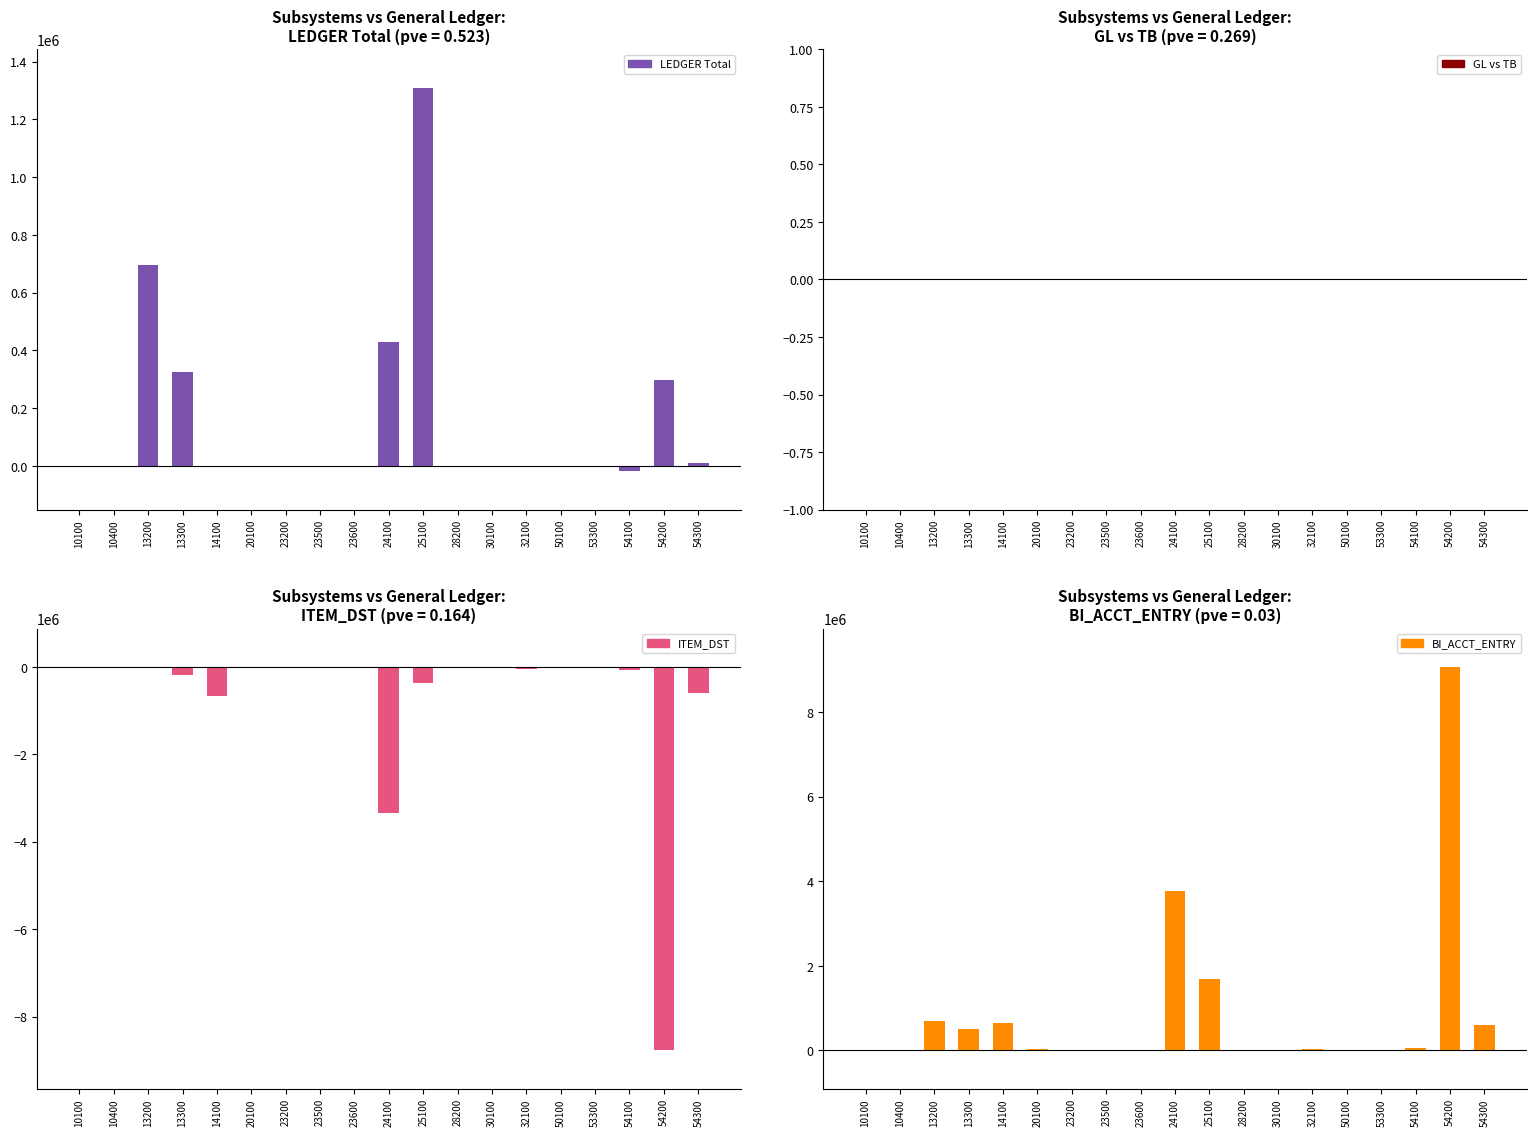

Reading left to right, extract all data points from this chart.

LEDGER Total: 0.0	26.8	697078.0	323800.0	0.0	715.2	0.0	0.0	0.0	428060.6	1309615.0	0.0	0.0	0.0	0.0	0.0	-18133.1	298746.9	9397.1
GL vs TB: 0.0	0.0	0.0	0.0	0.0	0.0	0.0	0.0	0.0	0.0	0.0	0.0	0.0	0.0	0.0	0.0	0.0	0.0	0.0
ITEM_DST: -10189.7	-498.2	-264.8	-185799.3	-656159.3	-30613.2	-10773.7	-5061.3	-24.6	-3336672.5	-370415.3	-293.9	-37.1	-38827.1	-18.9	-4.3	-81614.1	-8775127.6	-587475.4
BI_ACCT_ENTRY: 10189.7	525.0	697342.8	509599.3	656159.3	31328.4	10773.7	5061.3	24.6	3764733.2	1680030.3	293.9	37.1	38827.1	18.9	4.3	63481.0	9073874.5	596872.5